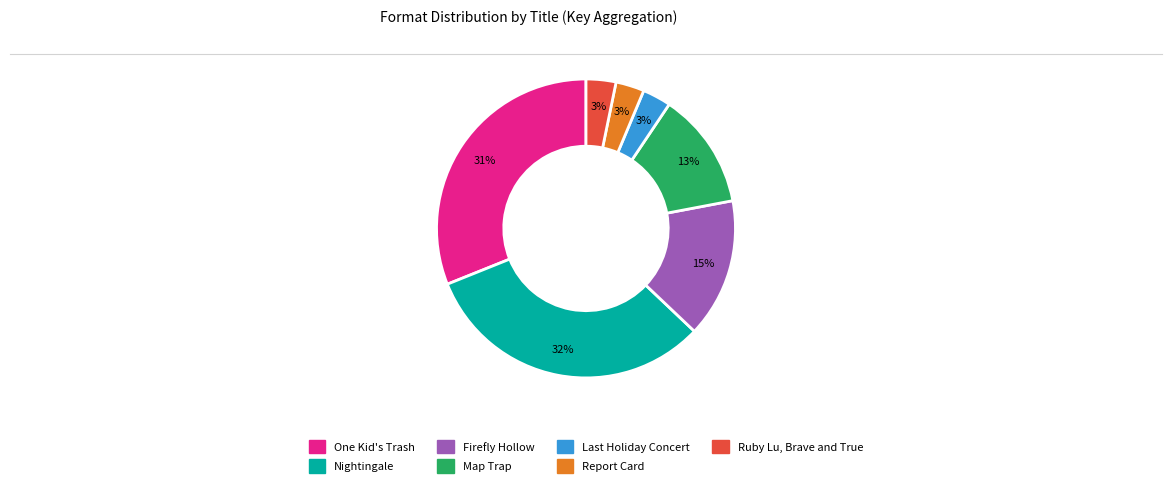

Is it true that Report Card is 3% of the pie?

True